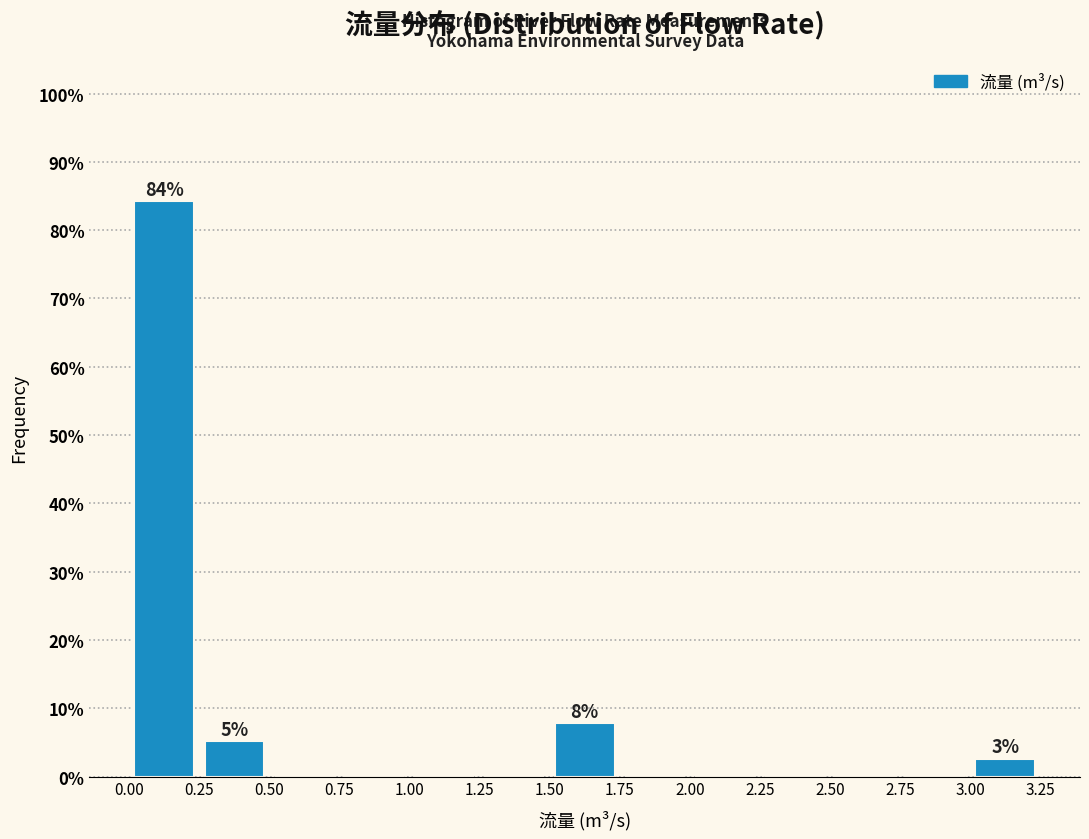

Over which range of the x-axis is the bar tallest?

0.00 to 0.25